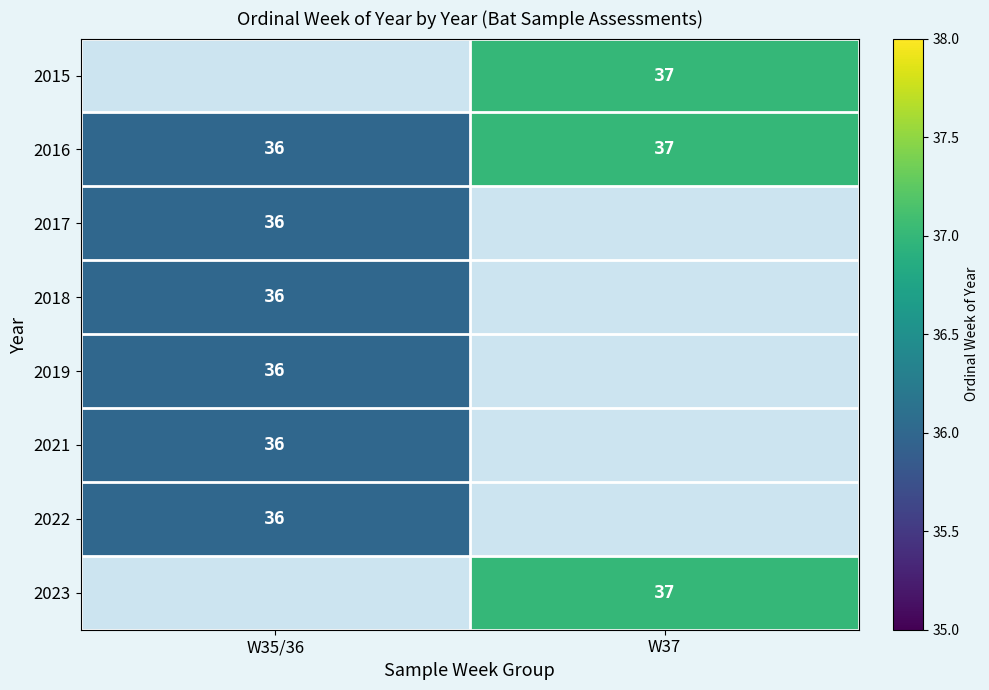

How many data points in 2016 are less than 37?

1